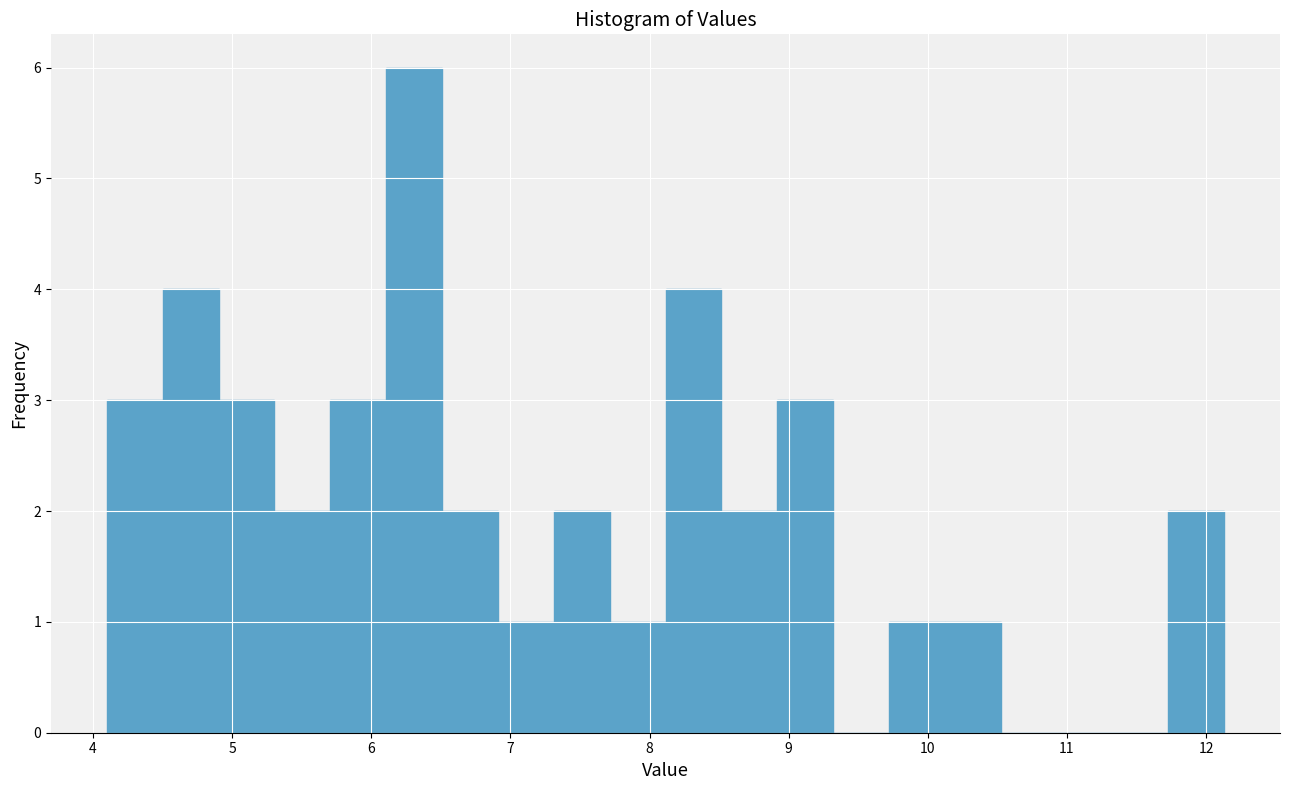

What is the height of the bar covering 10.1 to 10.5 on the x-axis? Neither the bar edges nor the heights are printed on the chart, so give them approximately, as read against the axes.

1